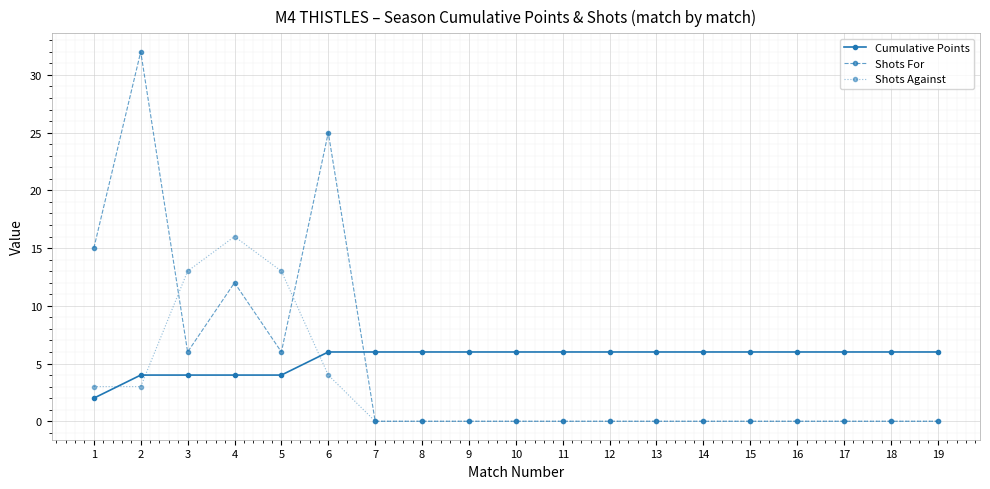

What is the value of the Shots For point at the 3rd from the left?

6